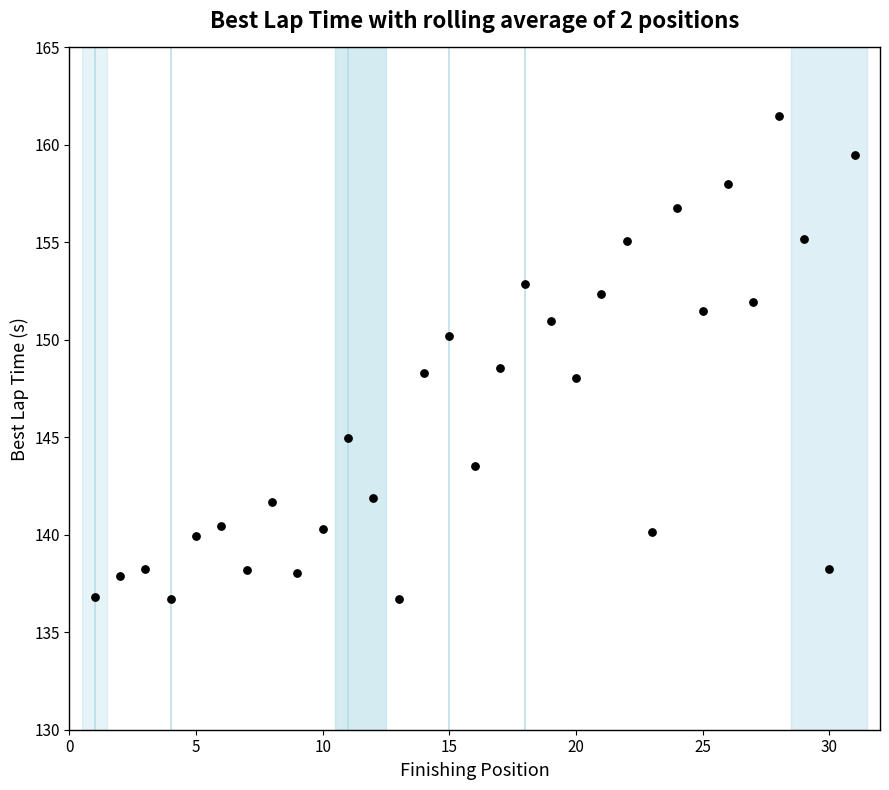

What is the range of X values (max minus min)?

30.0